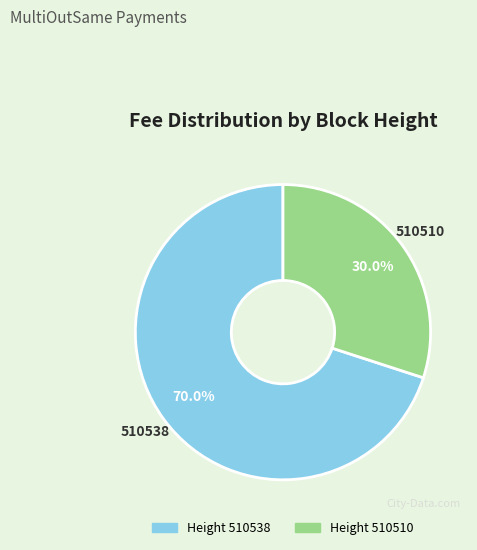

Is there a majority slice in this chart?

Yes